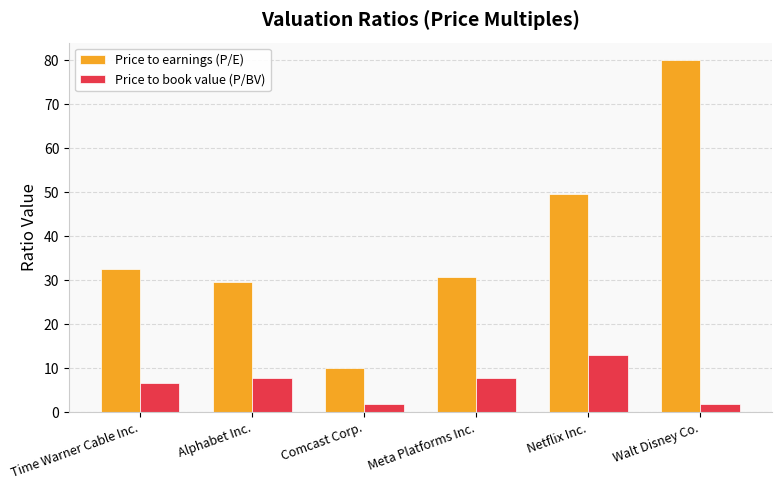

Which series has the largest total across all categories?

Price to earnings (P/E)